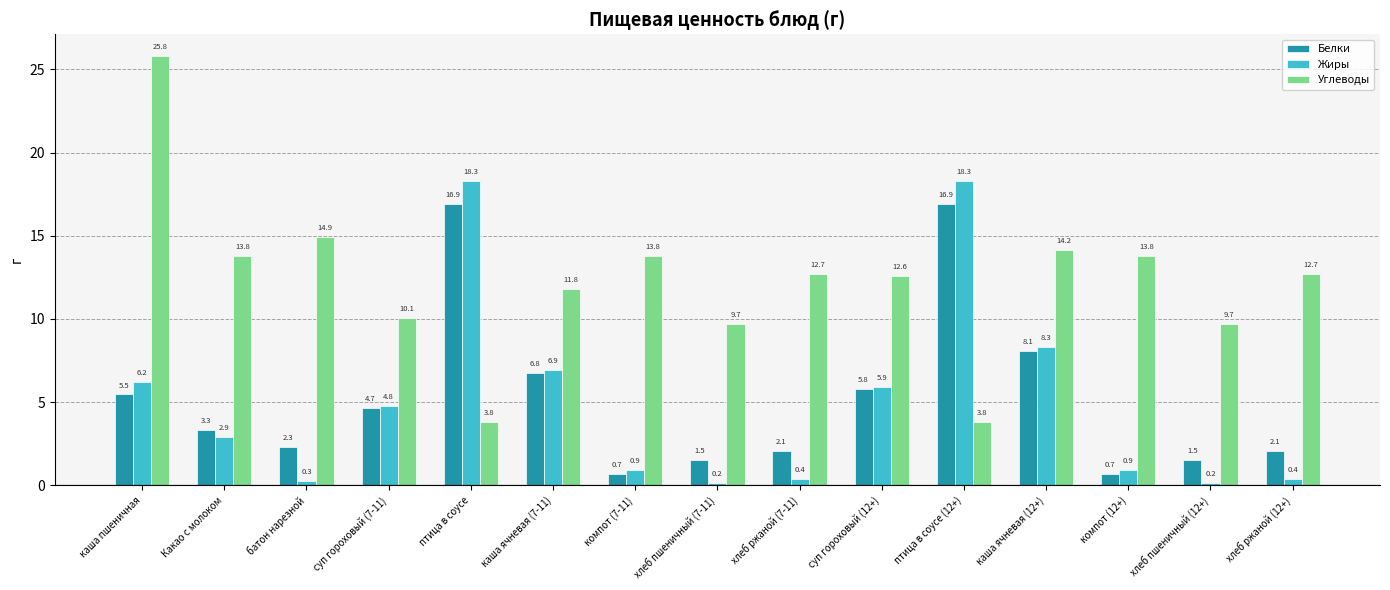

How many bars are there in each group?

3